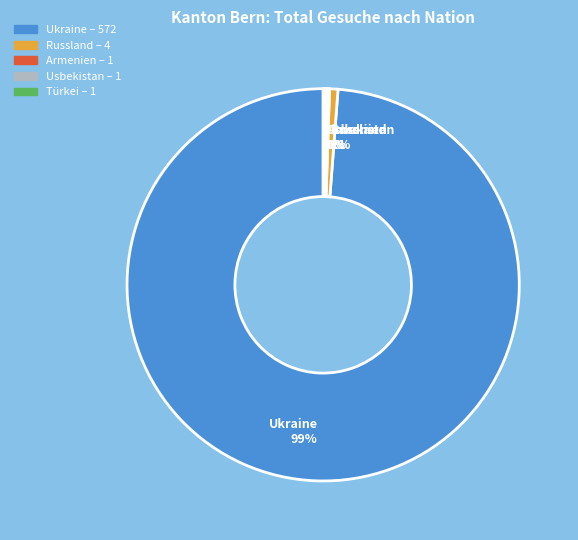

The Russland slice represents 1% of the pie. True or false?

True